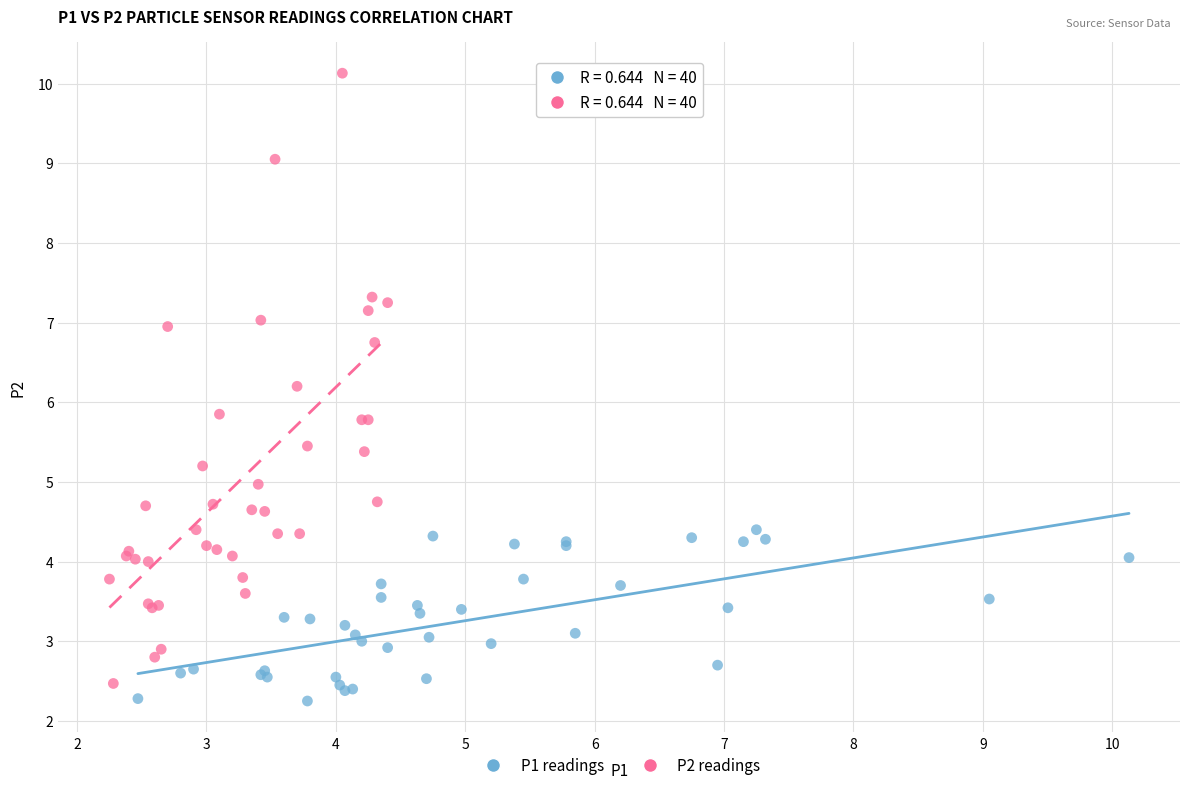

Which series has the widest spread of Y values?

P2 readings